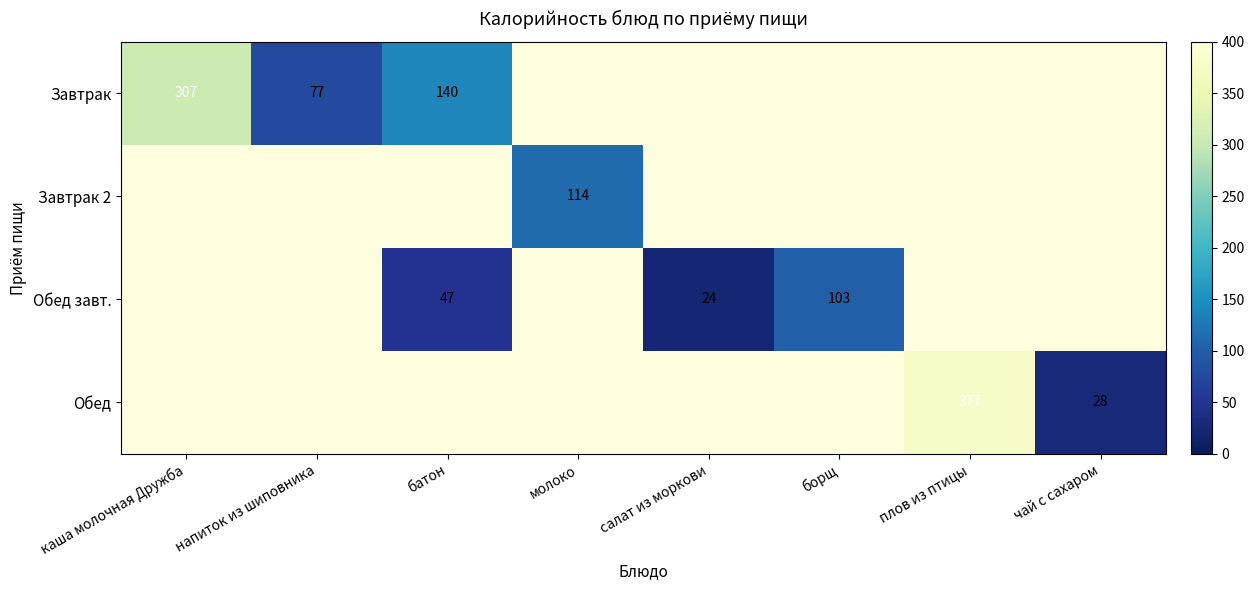

At which category does the chart reach its minimum across all series?

салат из моркови